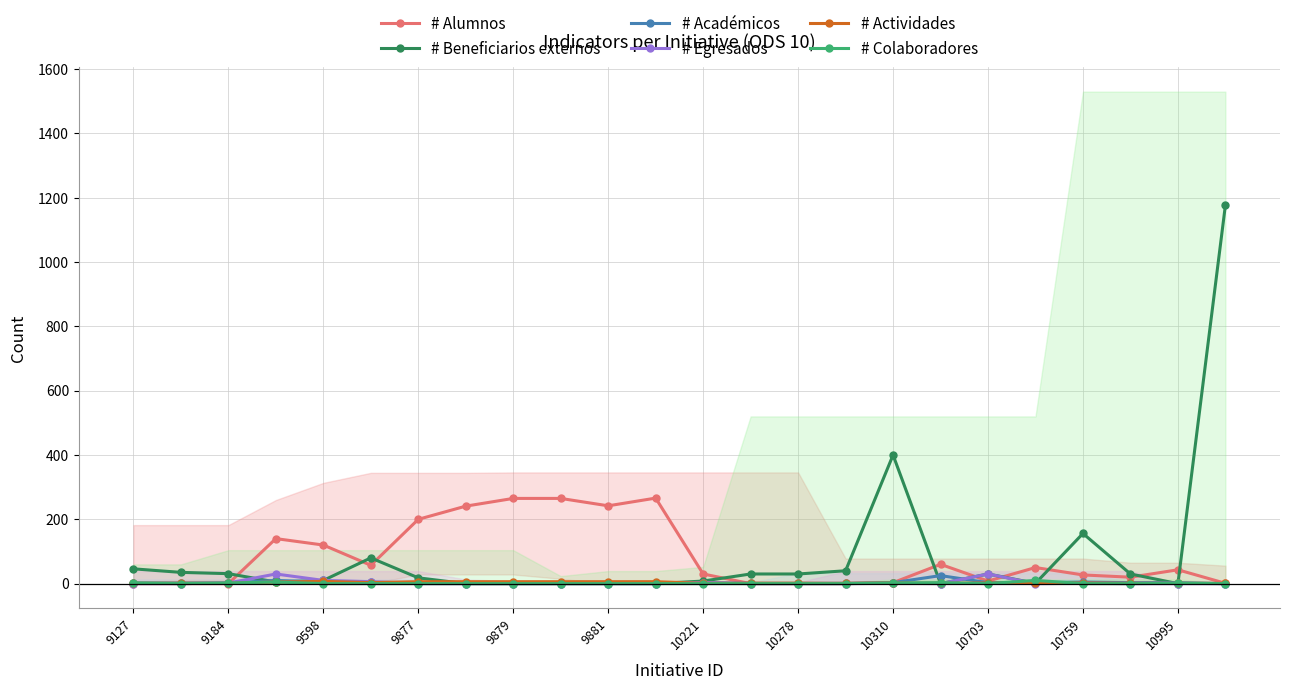

Is it true that # Beneficiarios externos equals 30 at 10278?

True